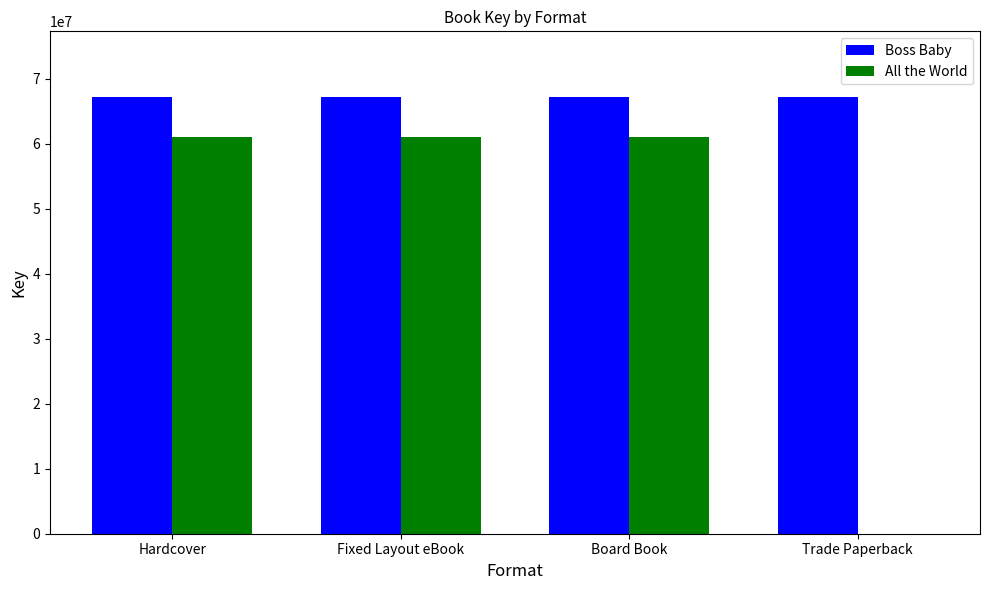

What is the approximate value of Boss Baby at Hardcover?

67183683